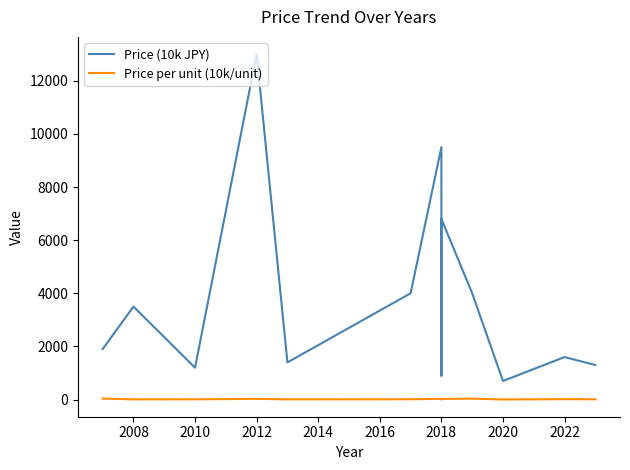

Does the chart have visible grid lines?

No